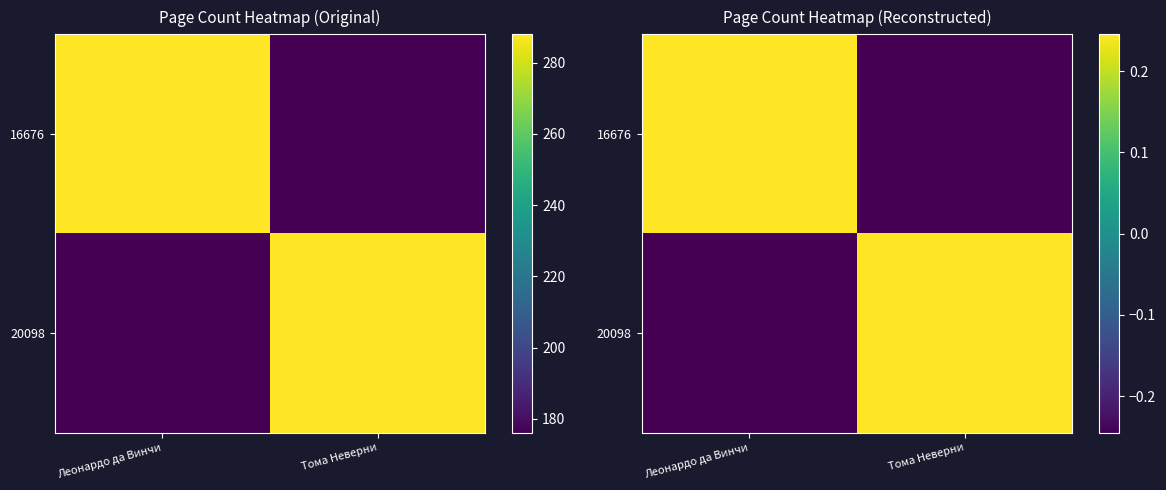

How many values in 16676 are below zero?

1